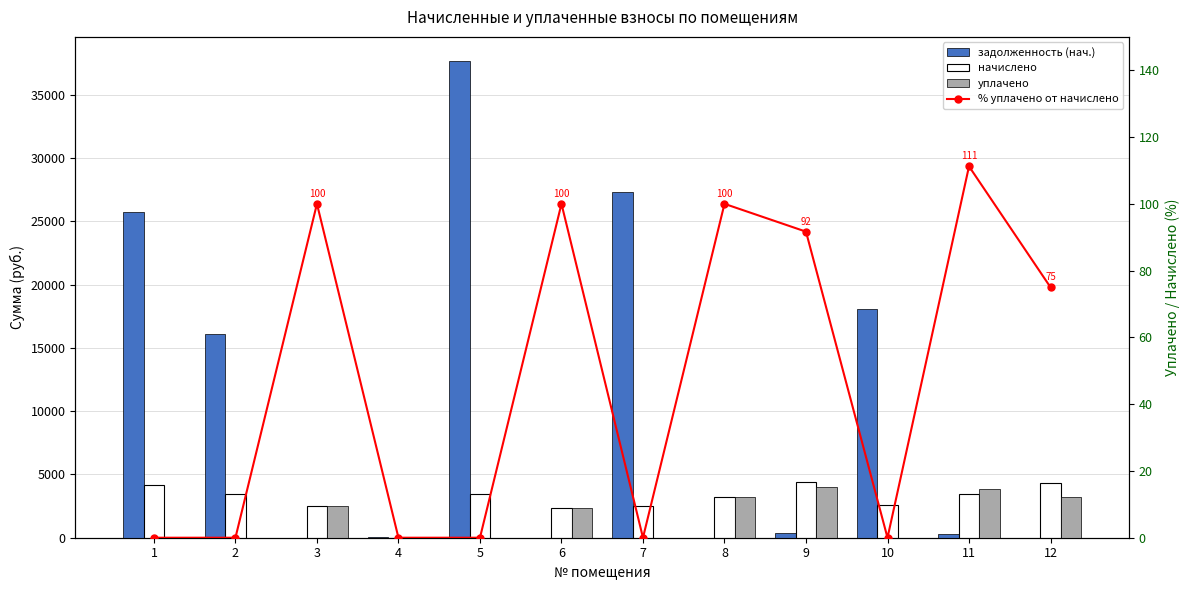

At which label is задолженность (нач.) closest to 18853?

10